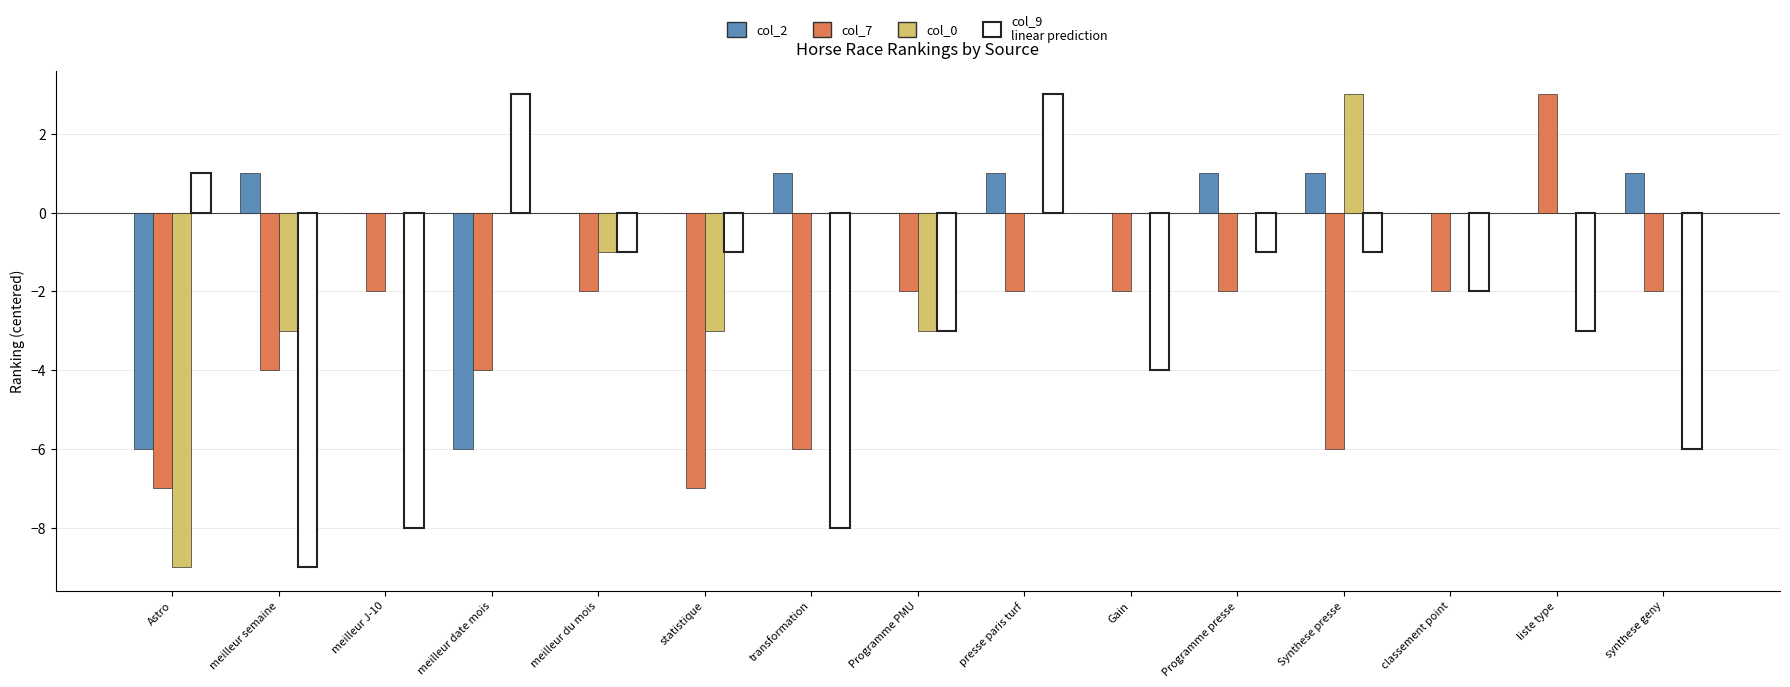

What is the approximate value of col_0 at Astro?

-9